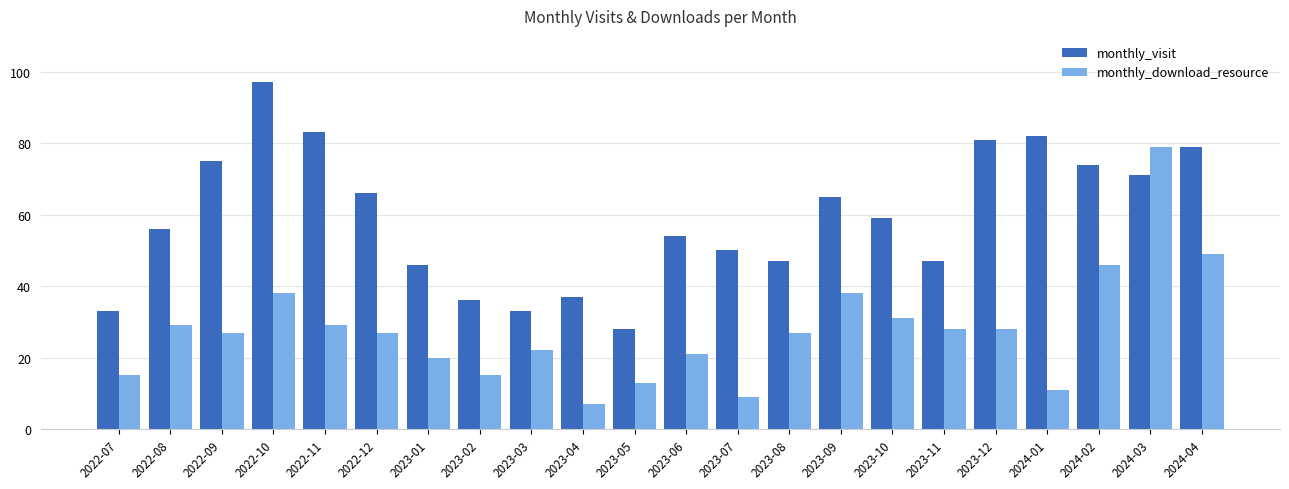

Which category has the lowest value in the monthly_visit series?

2023-05